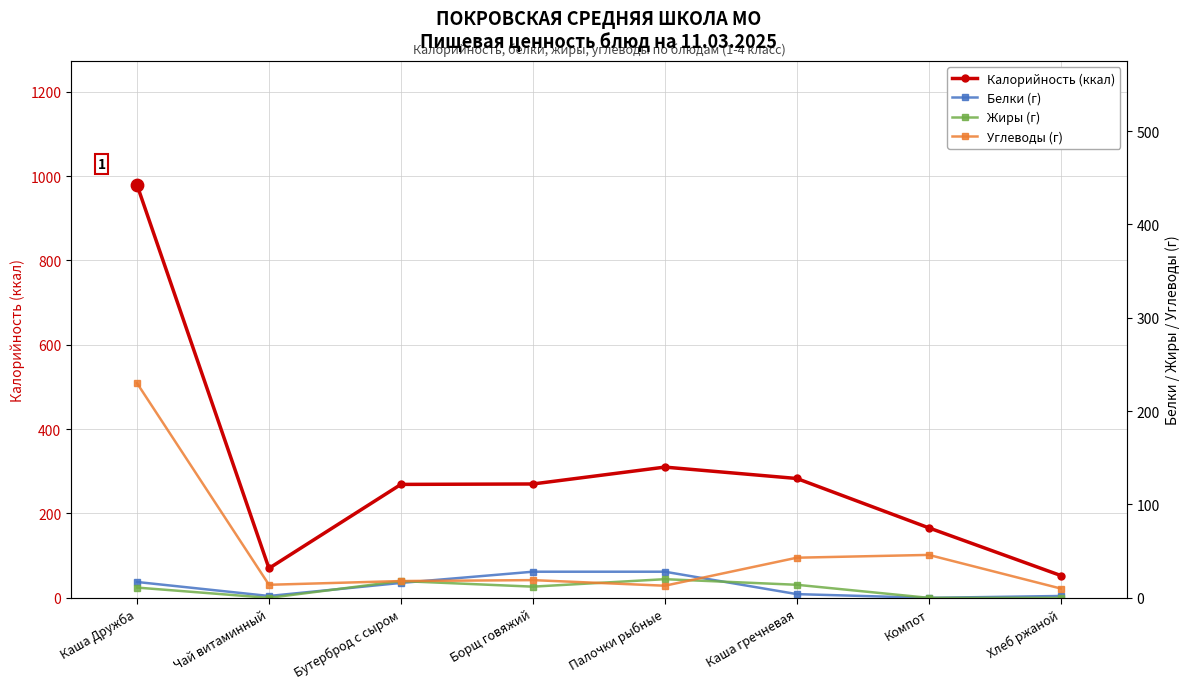

At how many categories does at least one series exceed 751?

1